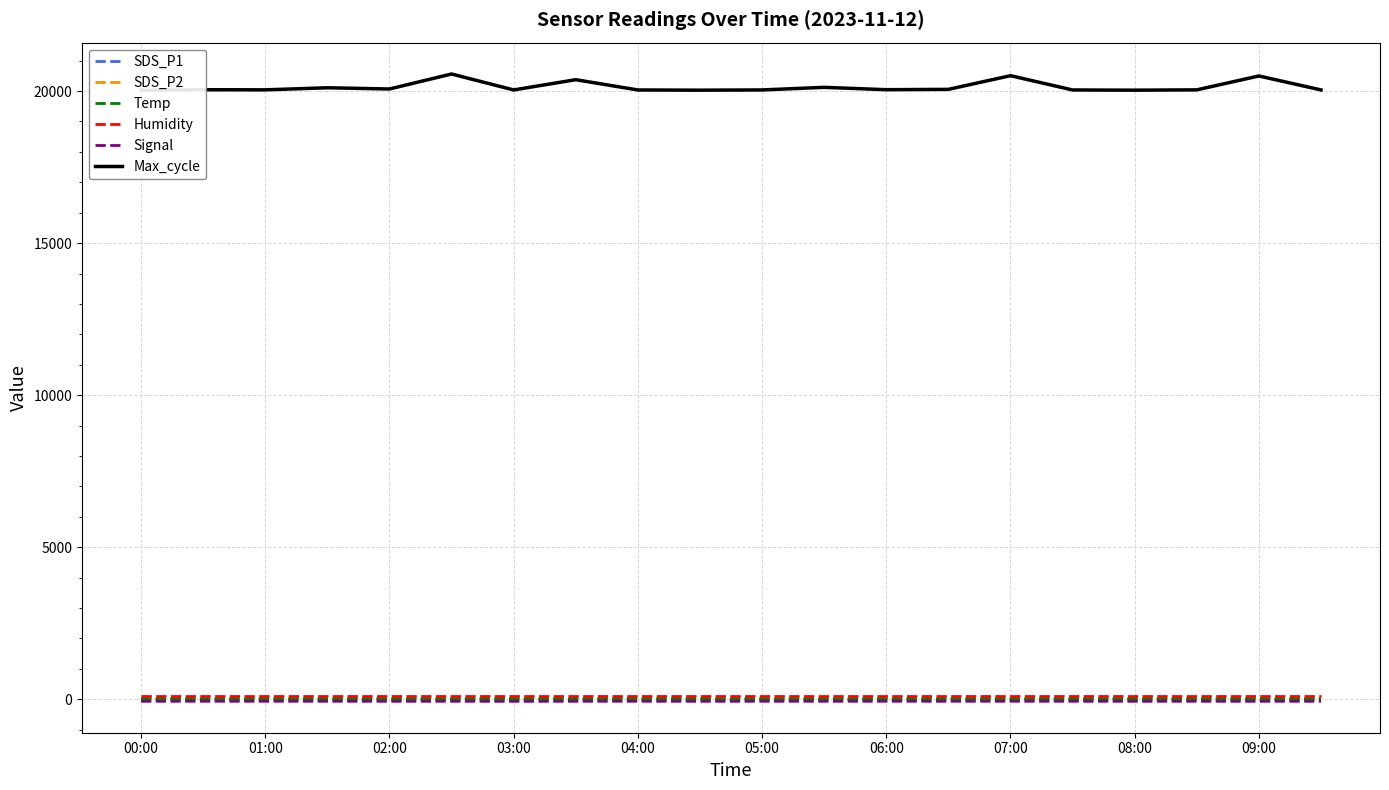

Which series has the largest range (max minus min)?

Max_cycle